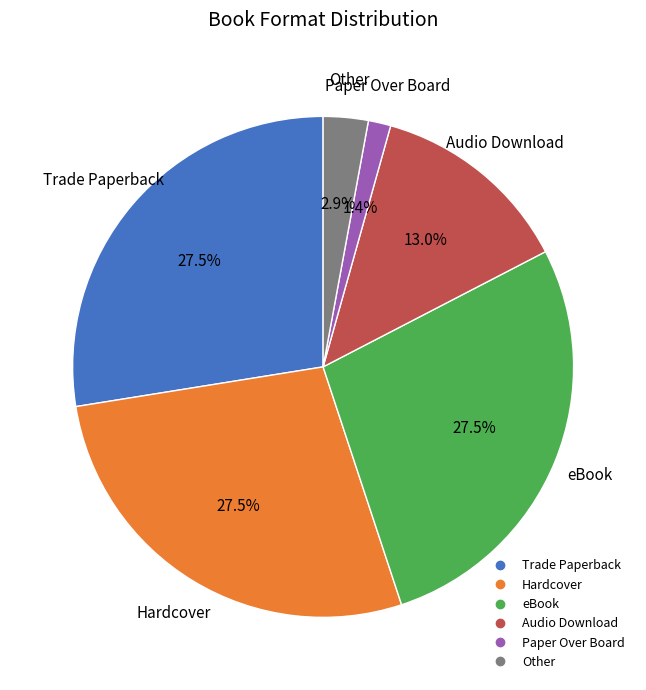

True or false: Paper Over Board accounts for 13% of the total.

False